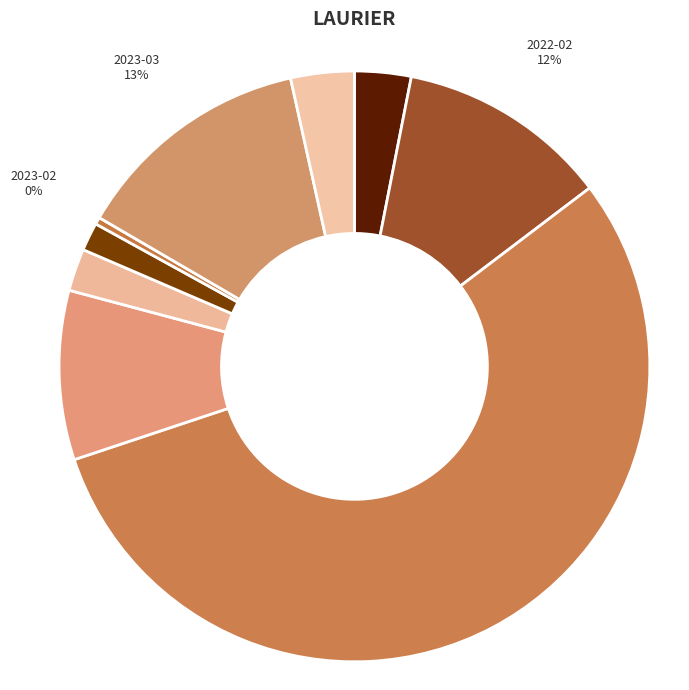

To the nearest percent, what is the combined percentage of 2022-12 and 2023-03?

15%